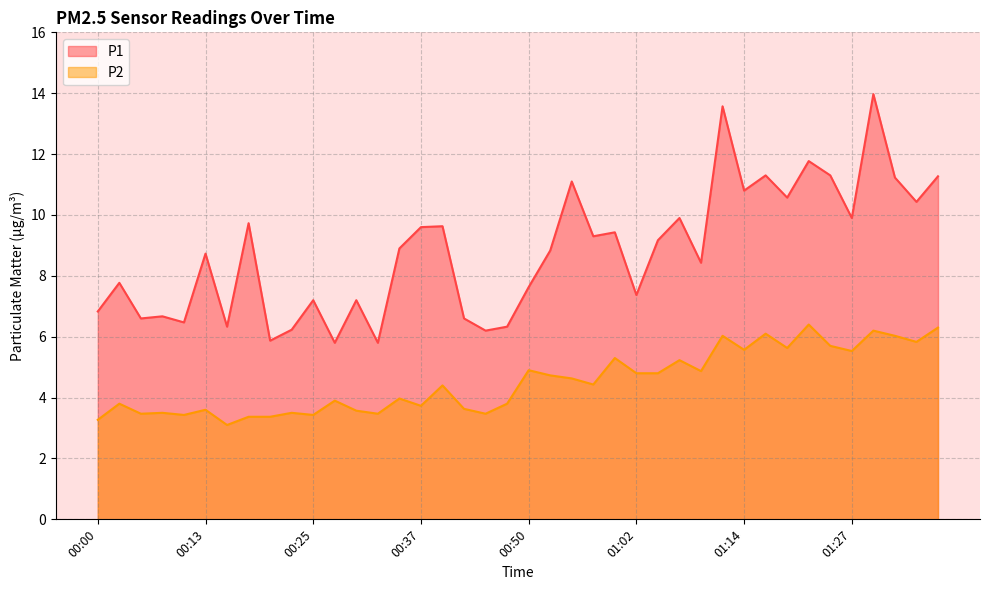

What are all the series names shown in the legend?

P1, P2